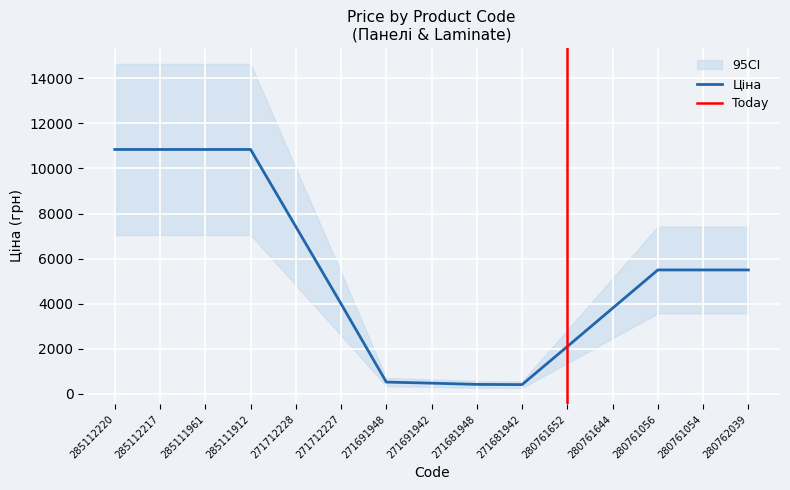

What is the lowest value of the Ціна series?

412.2